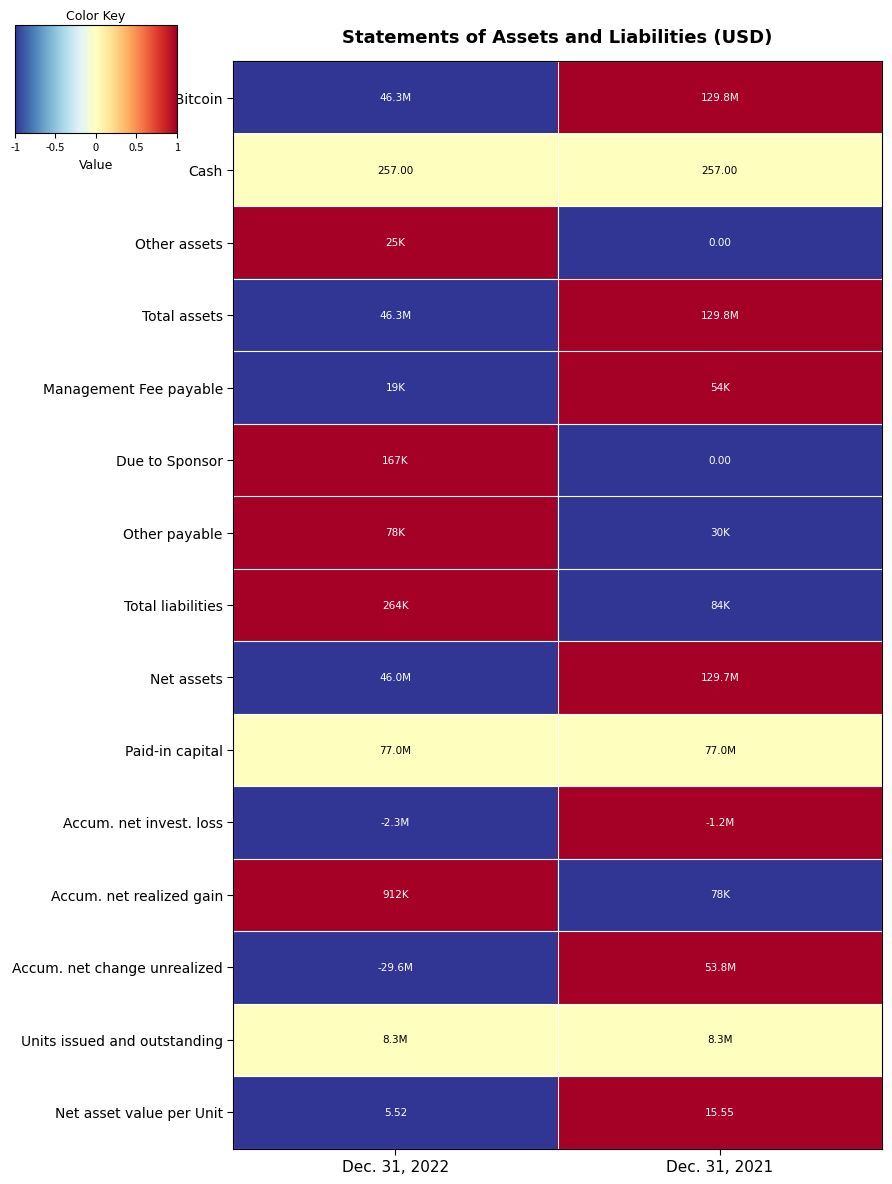

True or false: Net asset value per Unit has a value of 1 at Dec. 31, 2021.

False